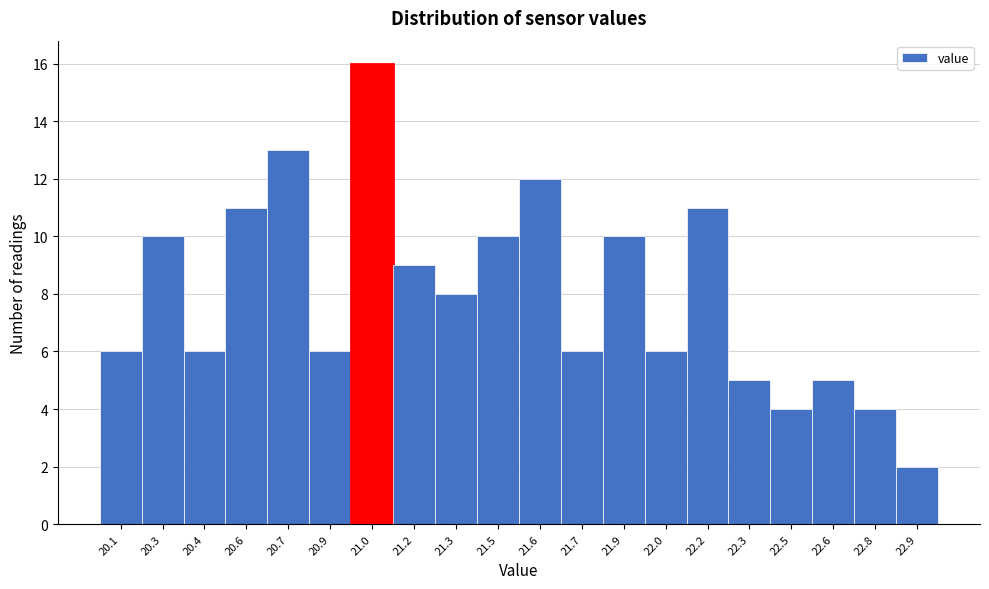

Reading left to right, list all the values displayed in this chart.

6	10	6	11	13	6	16	9	8	10	12	6	10	6	11	5	4	5	4	2